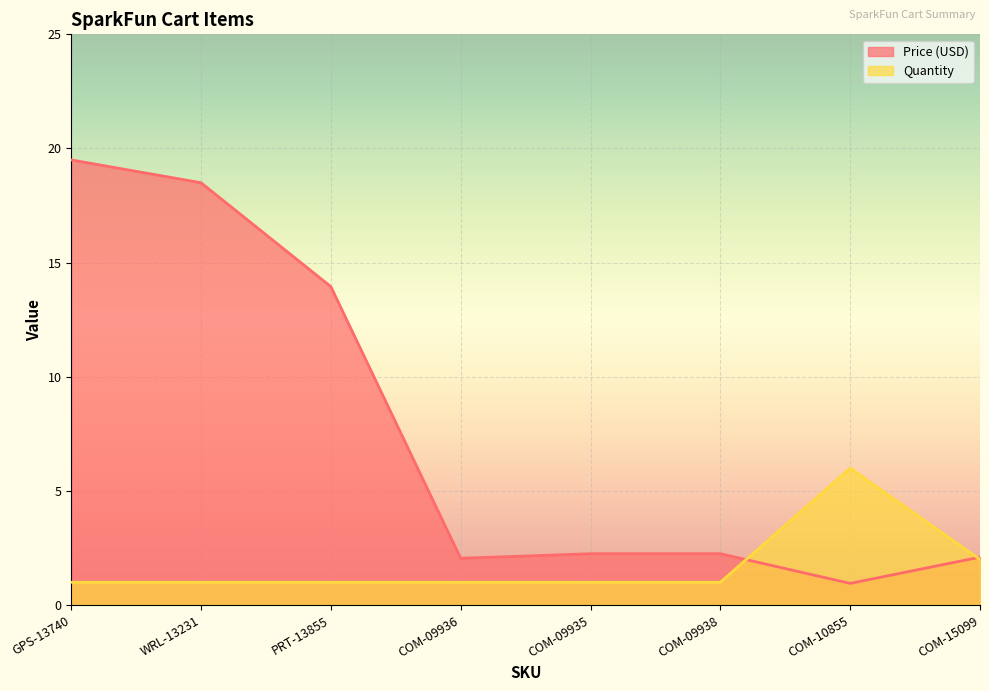

True or false: Quantity and Price (USD) cross at least once.

True